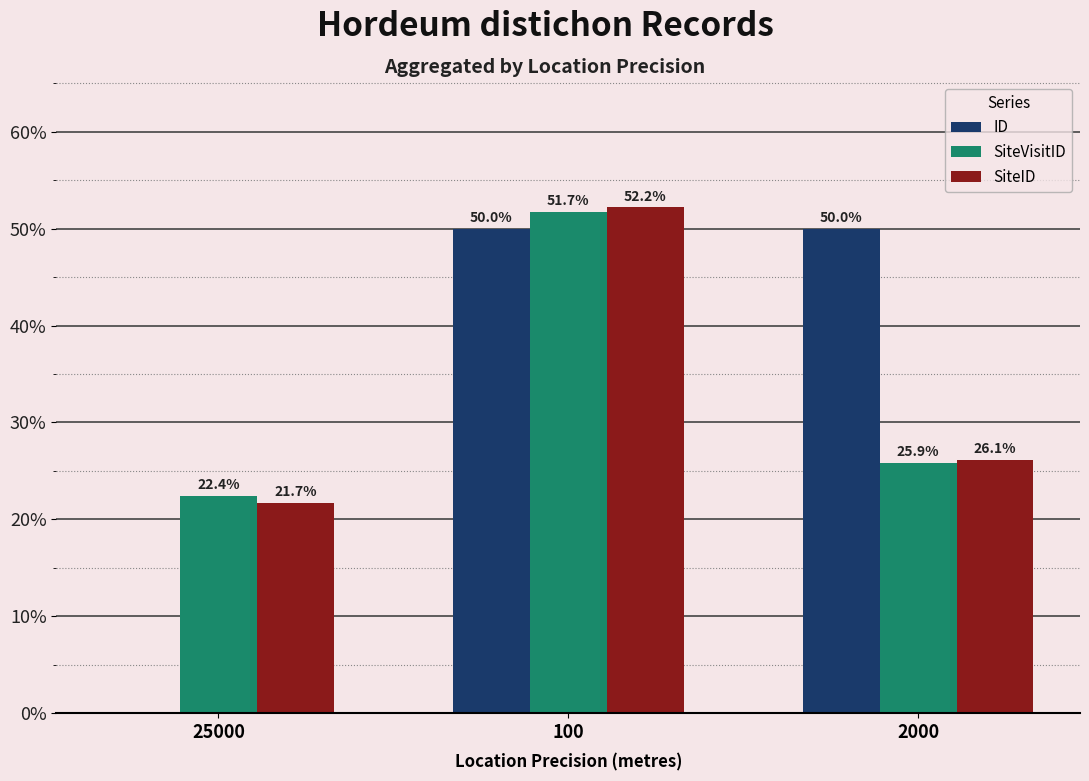

Reading left to right, transcribe all the data shown in this chart.

ID: 0.0	50.0	50.0
SiteVisitID: 22.4	51.7	25.9
SiteID: 21.7	52.2	26.1